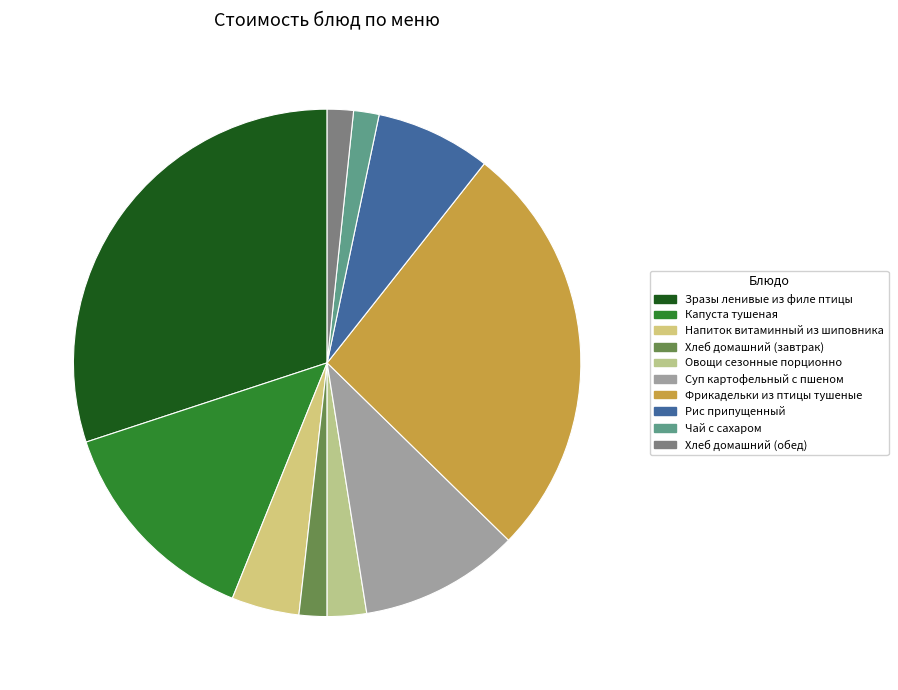

Which has a higher value, Хлеб домашний (обед) or Фрикадельки из птицы тушеные?

Фрикадельки из птицы тушеные